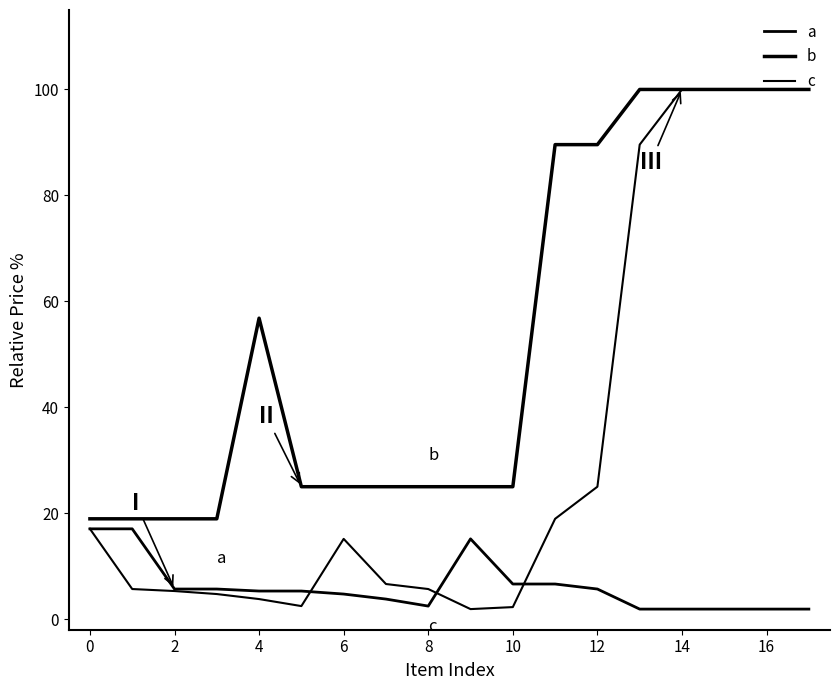

How many lines are shown in the chart?

3